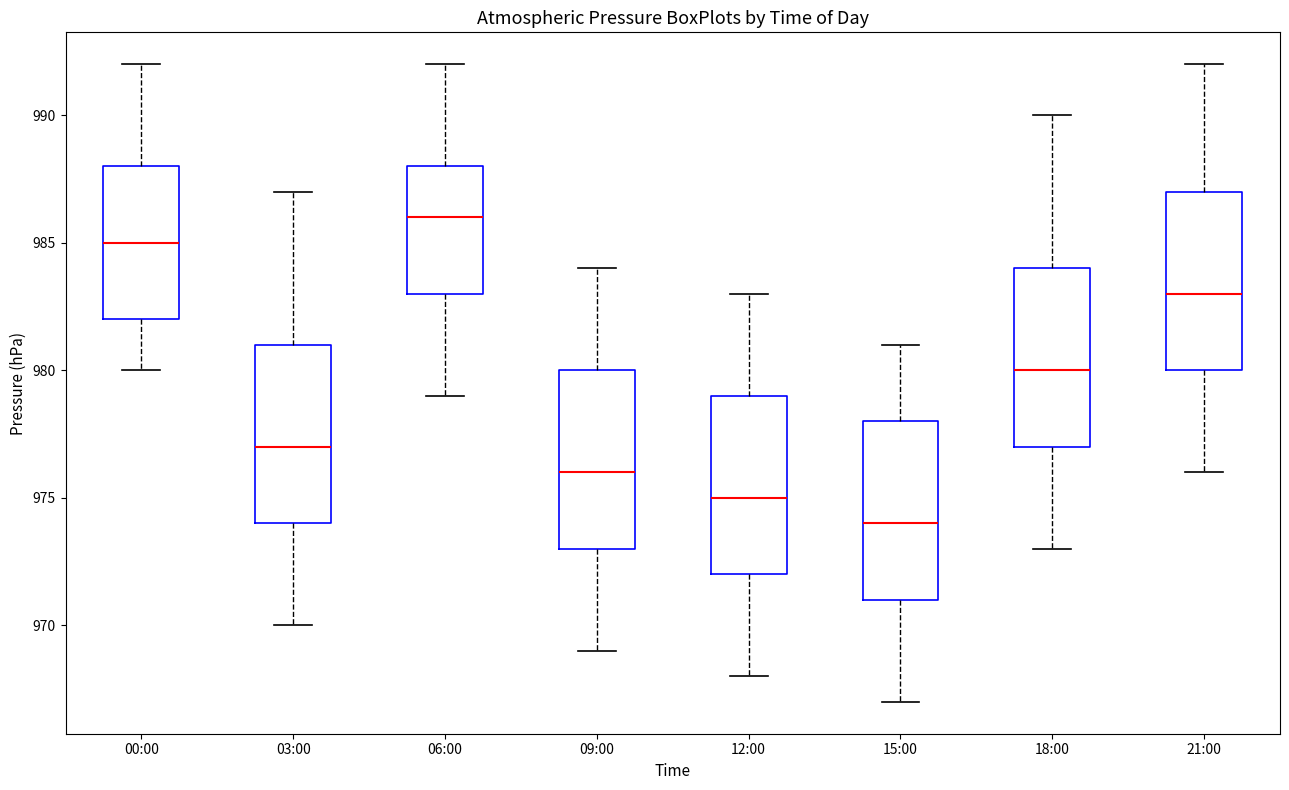

Reading left to right, read every box against the y-axis: the position of its median line, the range the box covers, and the ends of its whiskers. The values are not printed on the chart, so give them approximately, as read against the axis.

00:00: median 985, box 982 to 988, whiskers 980 to 992
03:00: median 977, box 974 to 981, whiskers 970 to 987
06:00: median 986, box 983 to 988, whiskers 979 to 992
09:00: median 976, box 973 to 980, whiskers 969 to 984
12:00: median 975, box 972 to 979, whiskers 968 to 983
15:00: median 974, box 971 to 978, whiskers 967 to 981
18:00: median 980, box 977 to 984, whiskers 973 to 990
21:00: median 983, box 980 to 987, whiskers 976 to 992